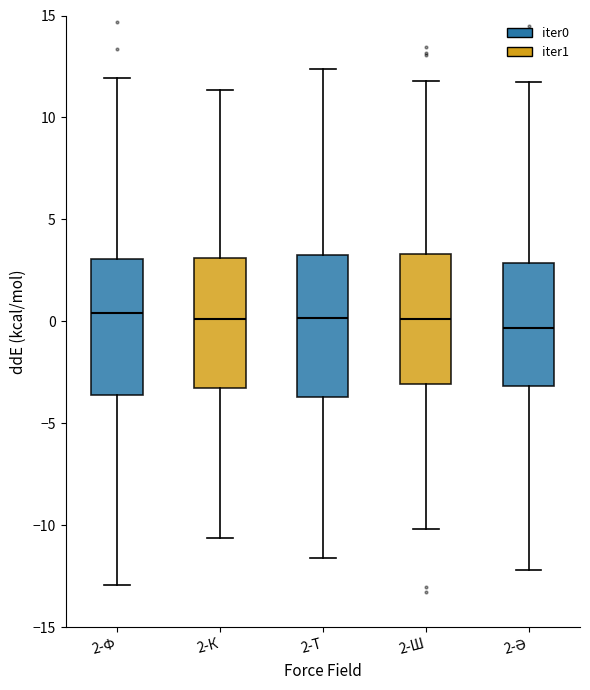

Reading left to right, transcribe this box plot: for each box, give where its median line is, the range the box spans, and where its two whiskers end, as read against the y-axis. The values are not printed on the chart, so give them approximately, as read against the axis.

2-Ф: median 0.5, box -3.5 to 3.0, whiskers -13.0 to 12.0
2-К: median 0.0, box -3.5 to 3.0, whiskers -10.5 to 11.5
2-Т: median 0.0, box -3.5 to 3.0, whiskers -11.5 to 12.5
2-Ш: median 0.0, box -3.0 to 3.5, whiskers -10.0 to 12.0
2-Ә: median -0.5, box -3.0 to 3.0, whiskers -12.0 to 12.0